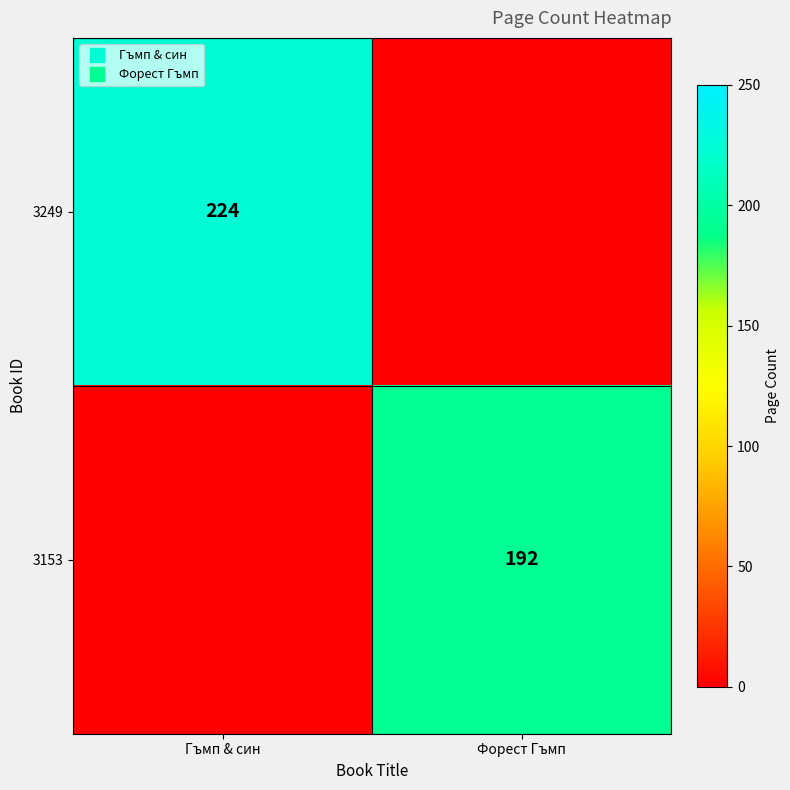

What is the spread (max minus min) of values at Гъмп & син?

224